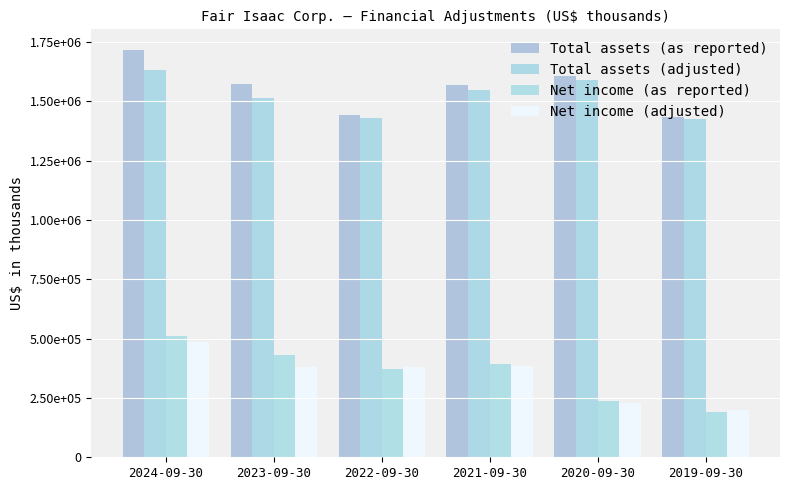

Which series has the widest spread of values?

Net income (as reported)